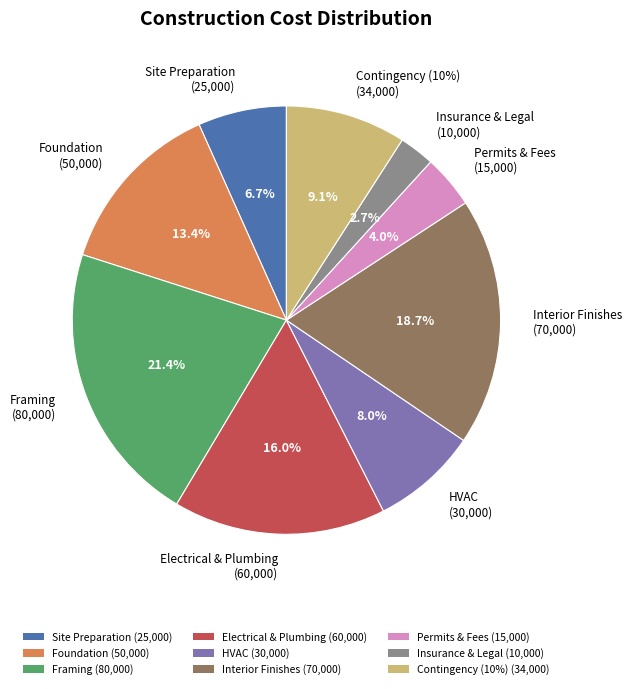

Count the number of slices in the pie.

9